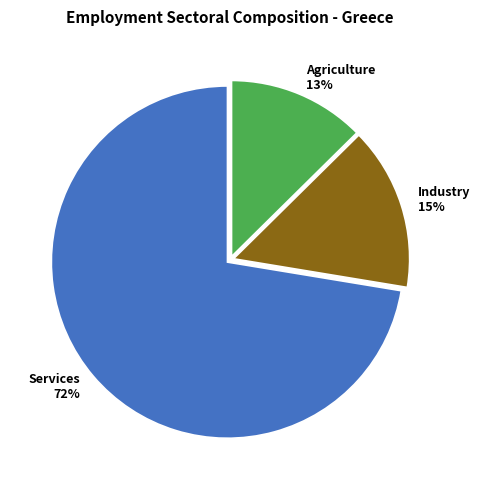

Which category has the biggest portion of the pie?

Services